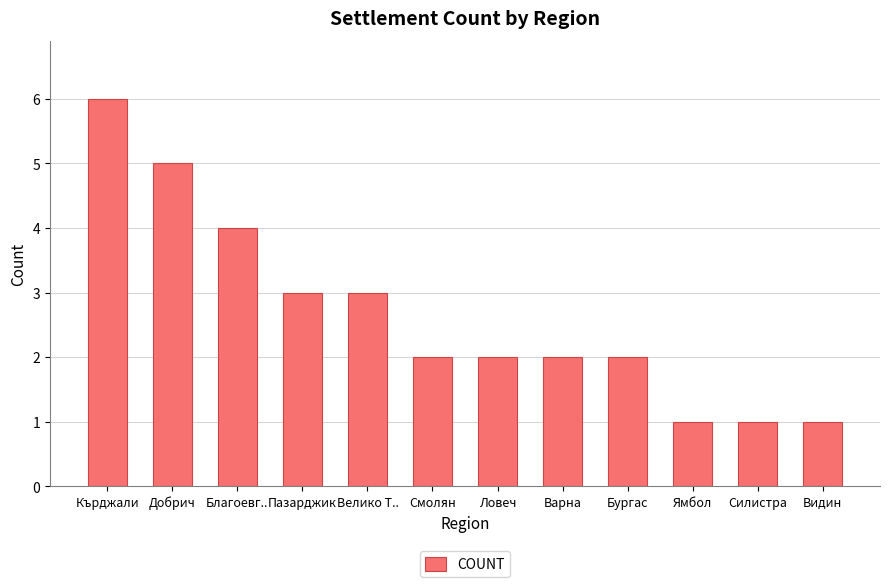

Reading right to left, what are all the values shown in this chart?

1	1	1	2	2	2	2	3	3	4	5	6